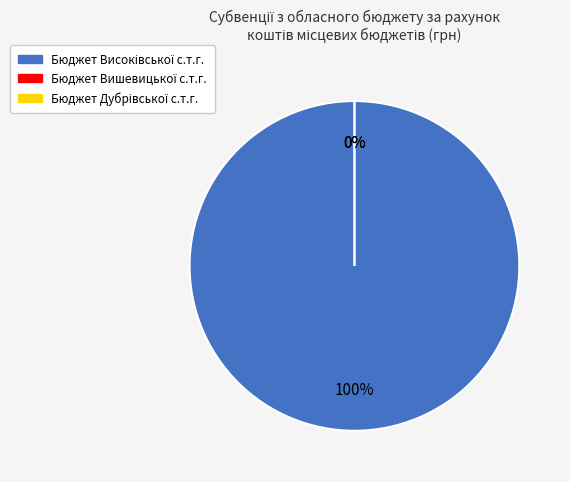

To the nearest percent, what is the difference between the Бюджет Високівської сільської територіальної громади and Бюджет Дубрівської сільської територіальної громади slice percentages?

100%